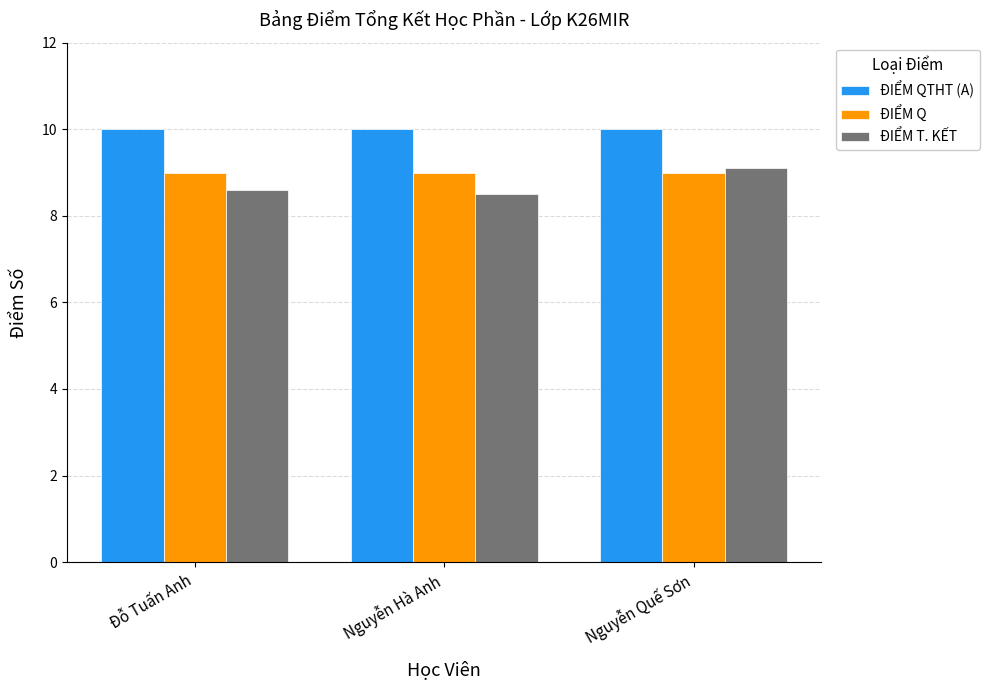

Rank the series at Nguyễn Quế Sơn from highest to lowest value.

ĐIỂM QTHT (A), ĐIỂM T. KẾT, ĐIỂM Q